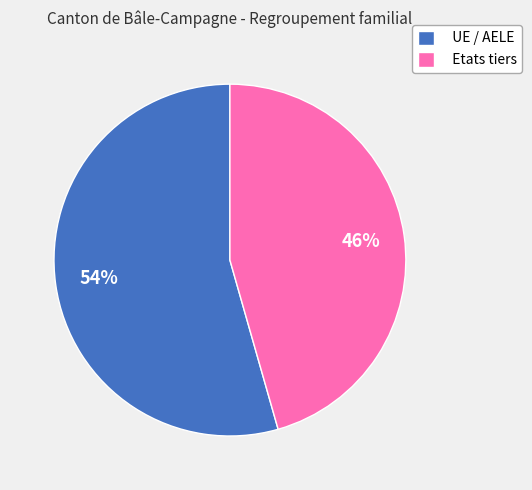

Is it true that Etats tiers is 46% of the pie?

True